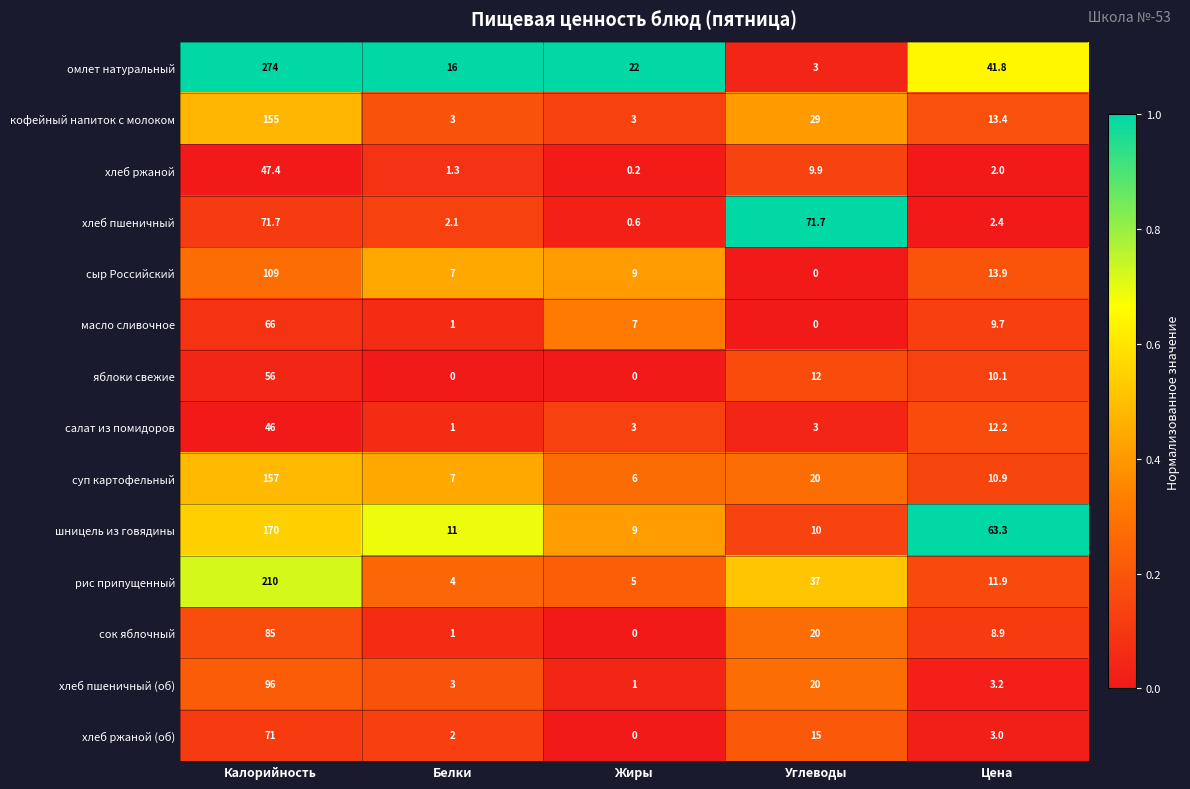

Where does the сыр Российский series first go above 9?

Калорийность